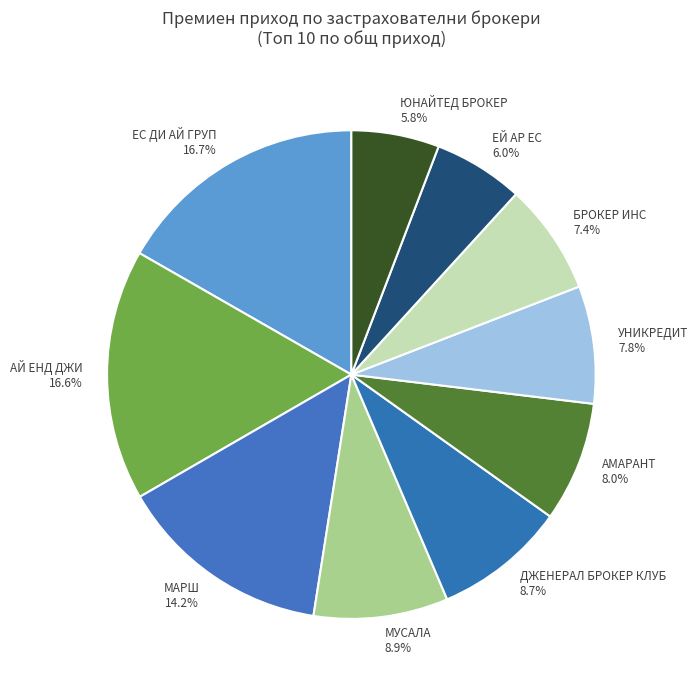

What percentage is the МАРШ slice, to the nearest percent?

14%